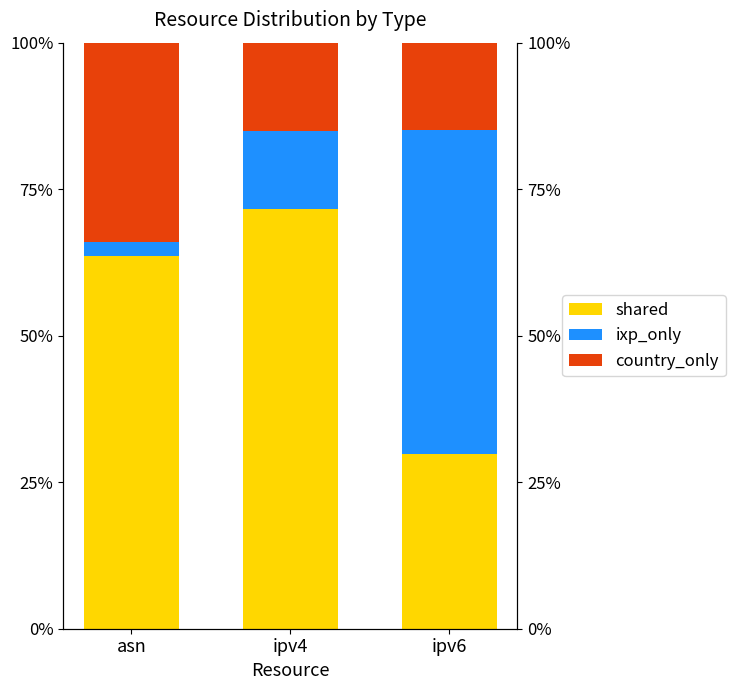

The shared series shows 98.2 at ipv4. True or false?

False